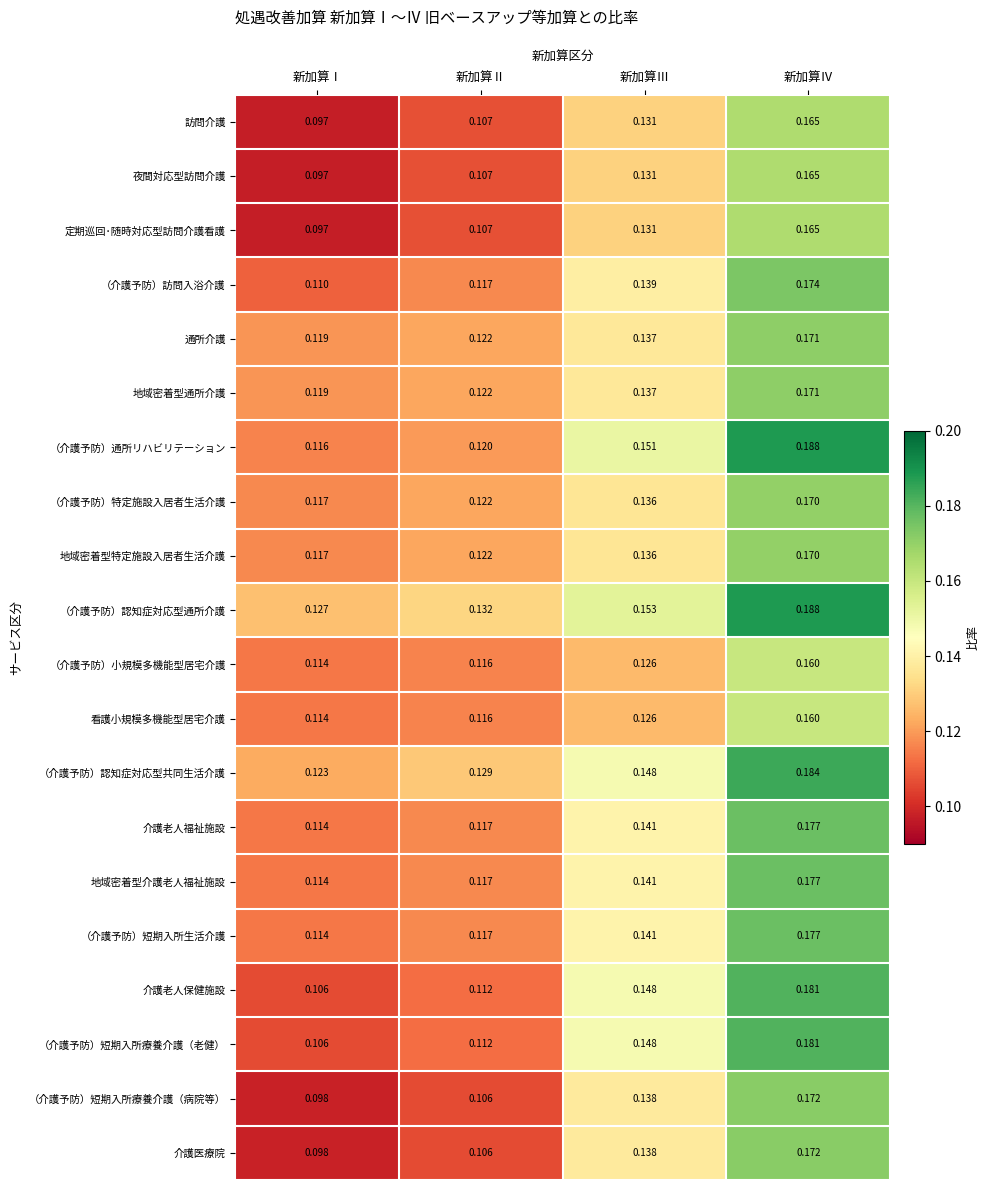

Rank the categories by 地域密着型通所介護 value from lowest to highest.

新加算Ⅰ, 新加算Ⅱ, 新加算Ⅲ, 新加算Ⅳ